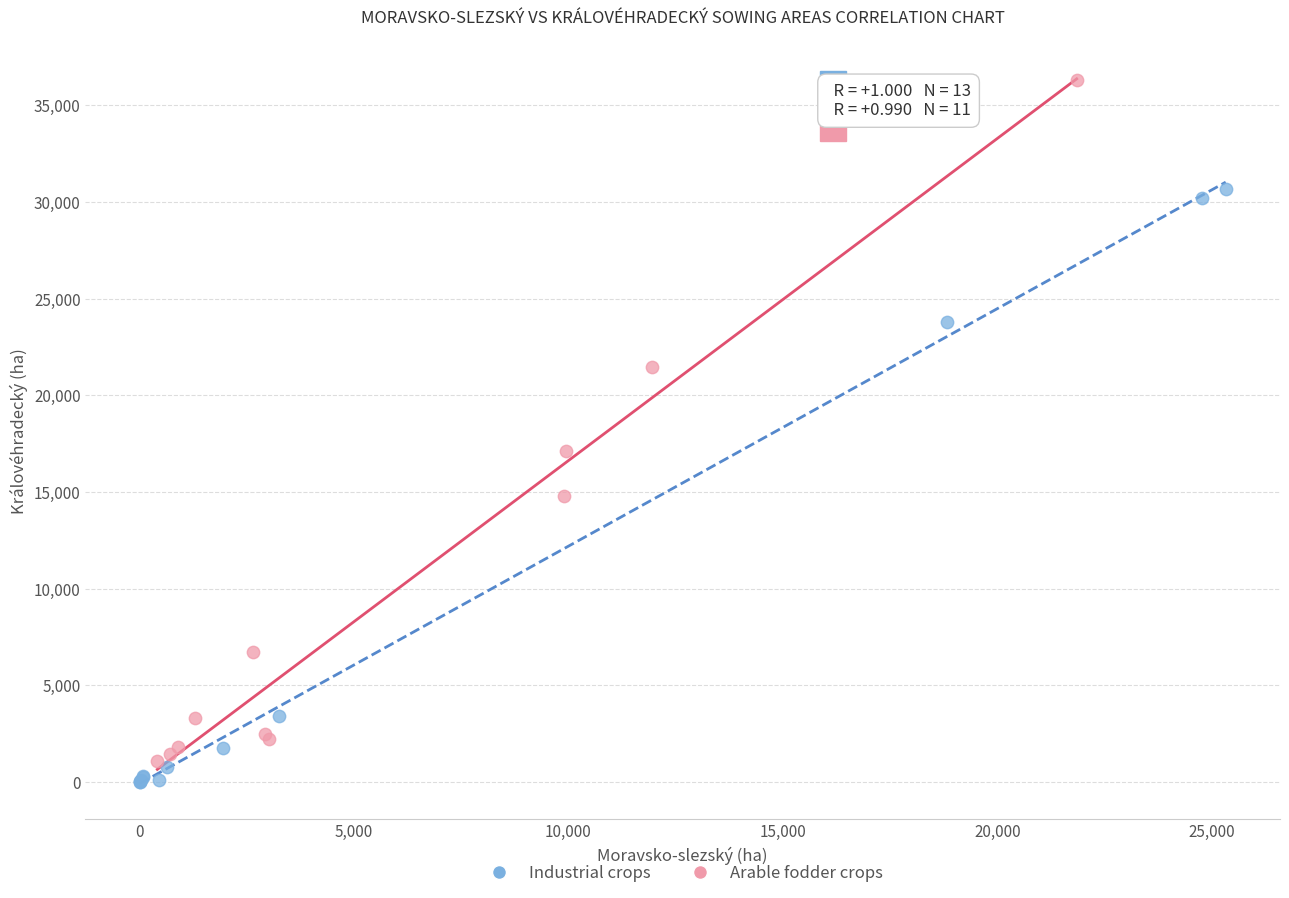

Which series contains the highest Y value?

Arable fodder crops